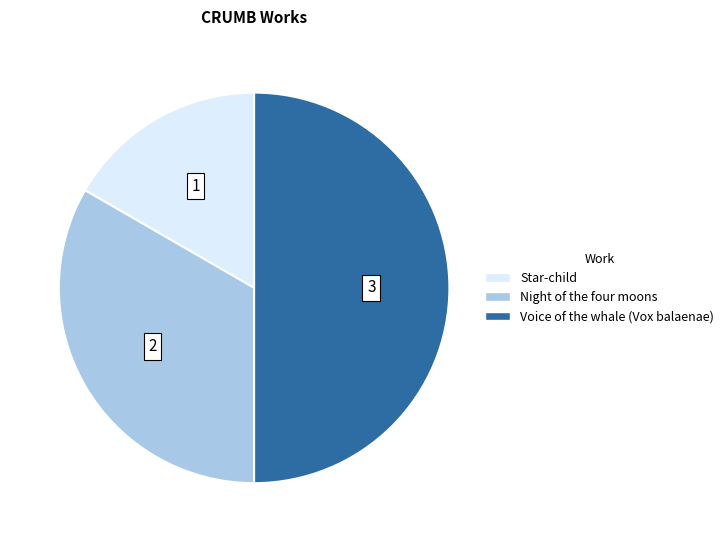

True or false: Night of the four moons accounts for 18% of the total.

False